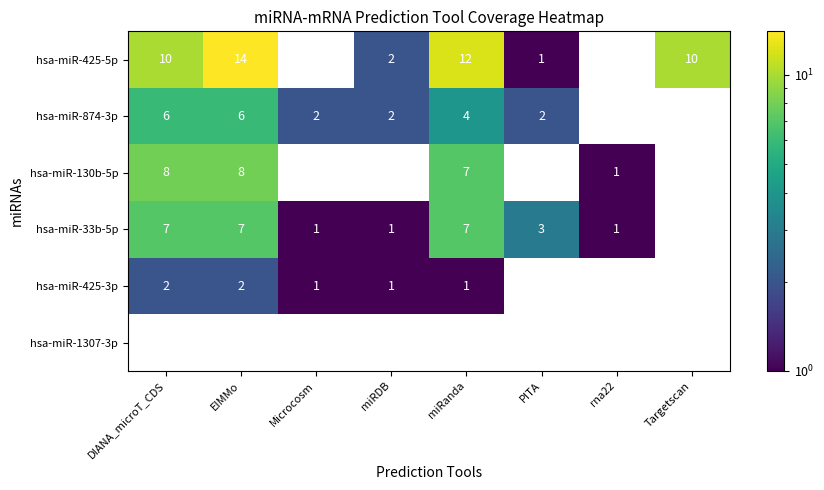

True or false: hsa-miR-425-3p has a value of 3 at EIMMo.

False